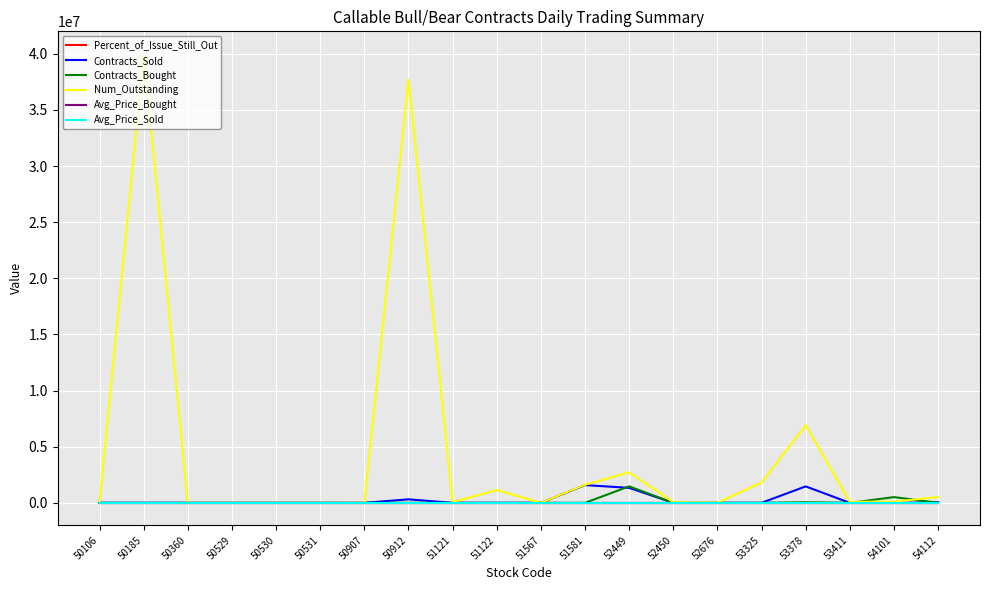

What is the smallest value displayed?

-0.3